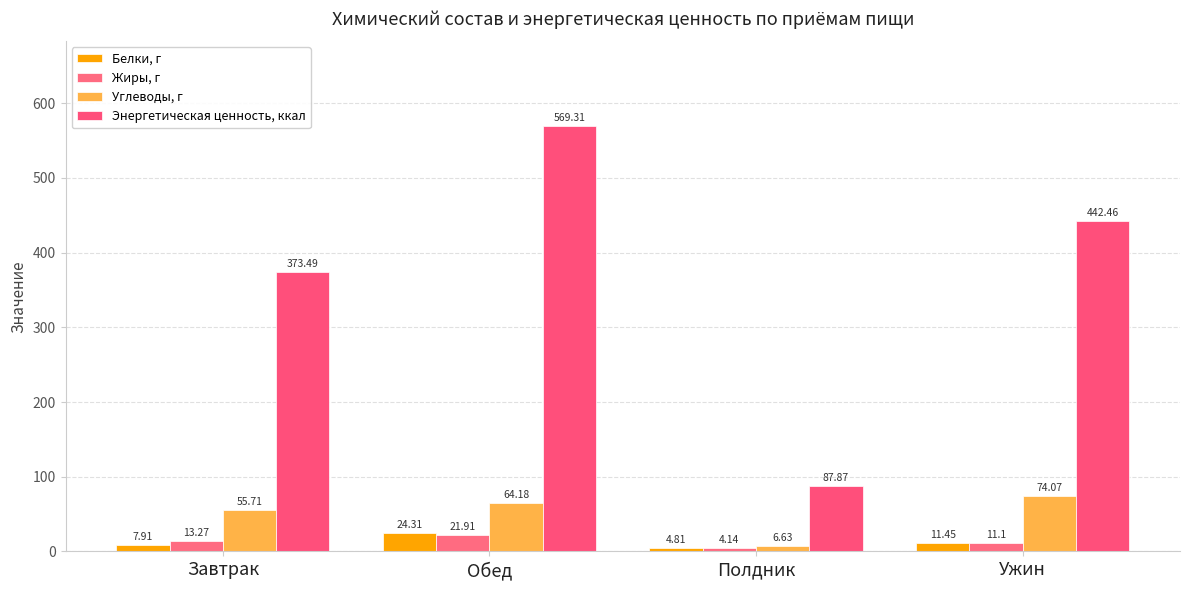

Are the bars horizontal?

No